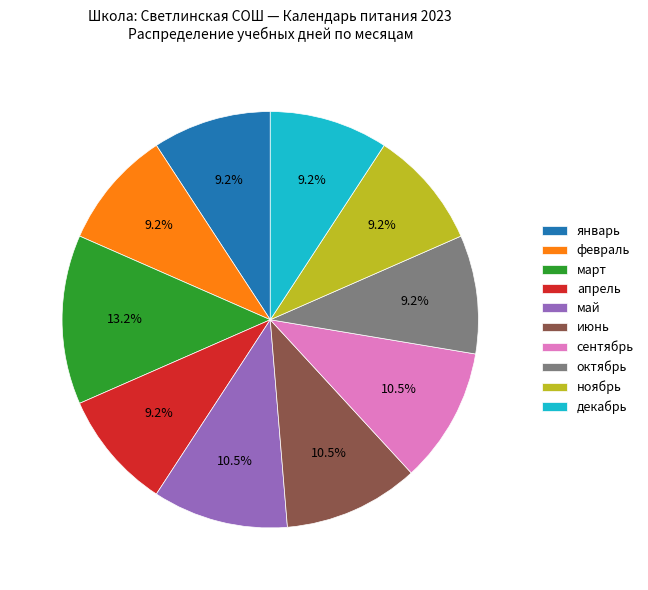

Which category has the biggest portion of the pie?

март